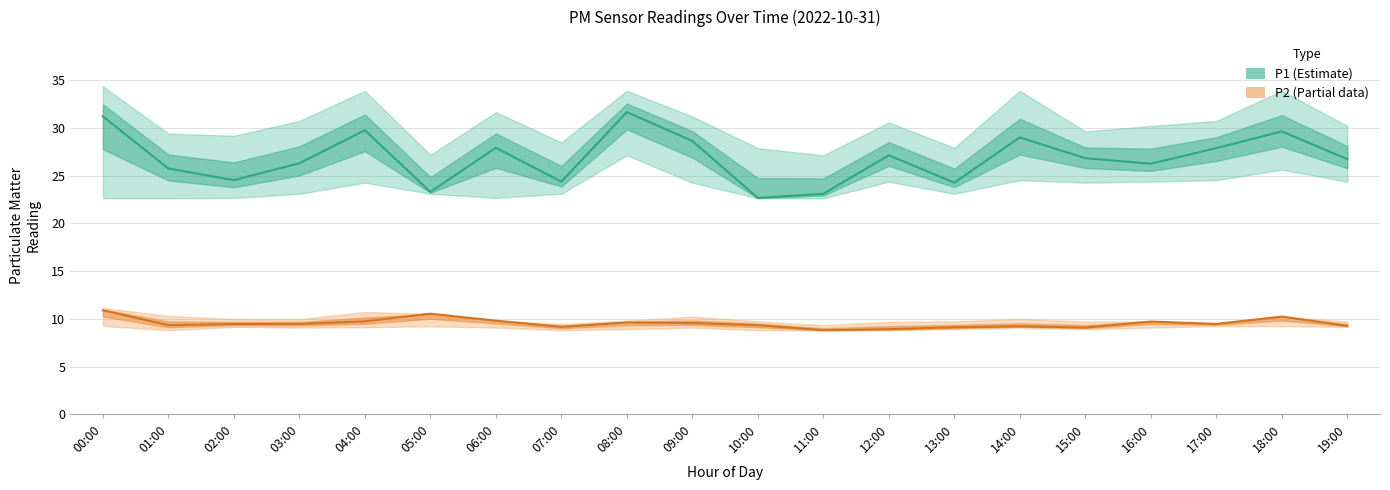

What is the difference between the highest and lowest values at 03:00?

16.8